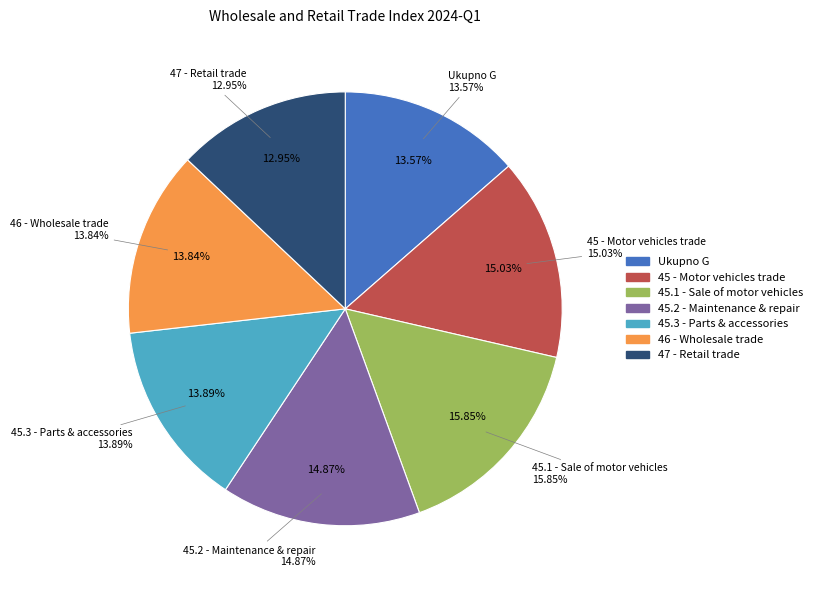

True or false: Wholesale and retail trade and repair of motor vehicles accounts for 25% of the total.

False